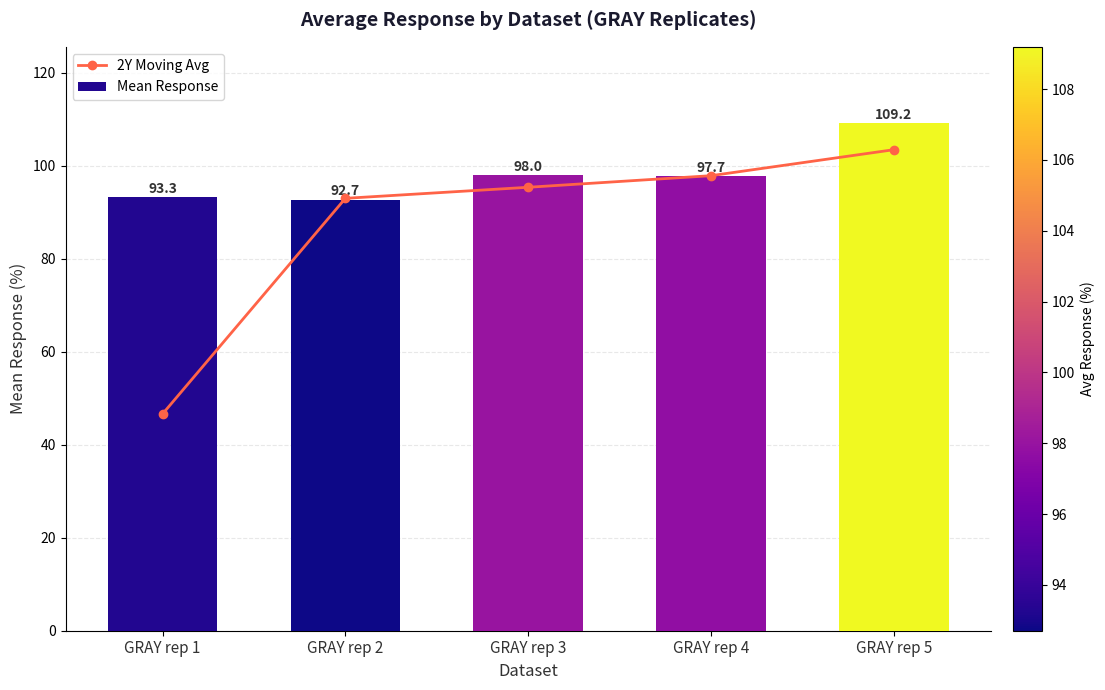

At which category is the sum across all series the highest?

GRAY rep 5